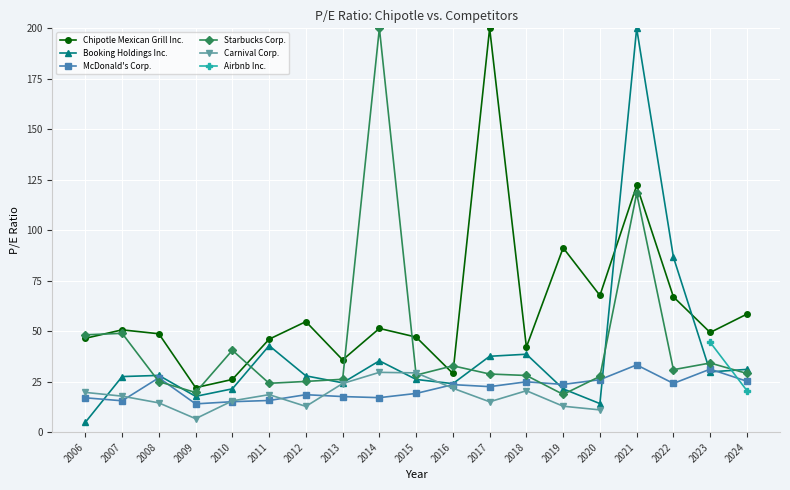

What is the sum of the Chipotle Mexican Grill Inc. values at 2009 and 2022?

89.1